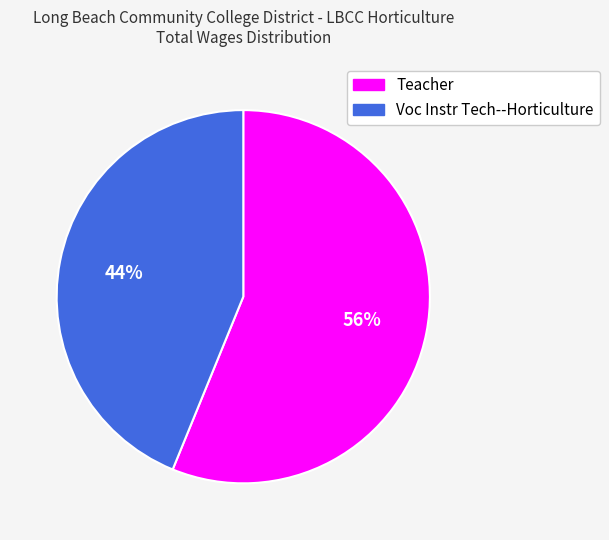

Which slice represents more than half of the pie?

Teacher